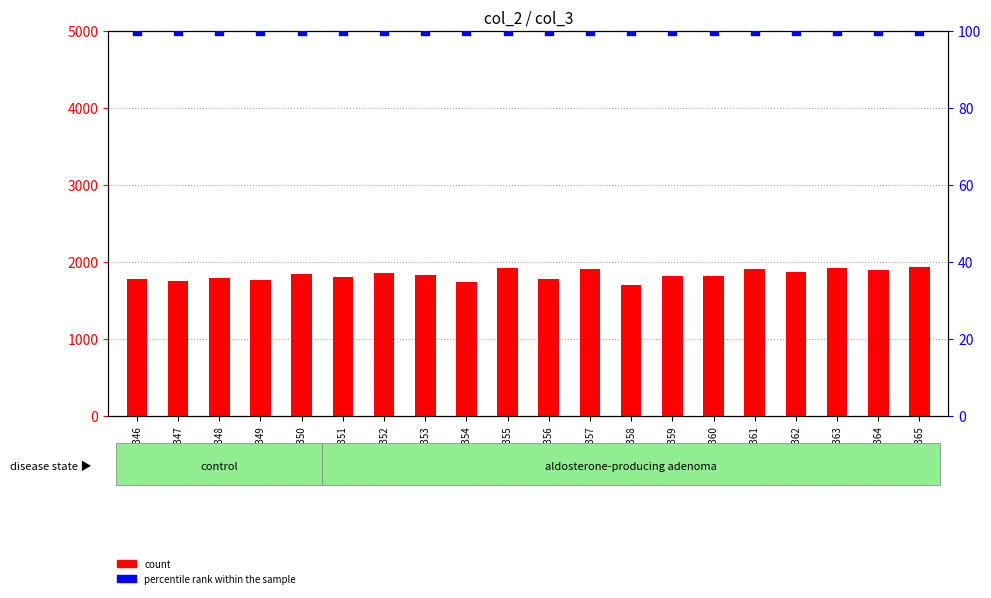

Which series reaches the maximum Y coordinate?

count